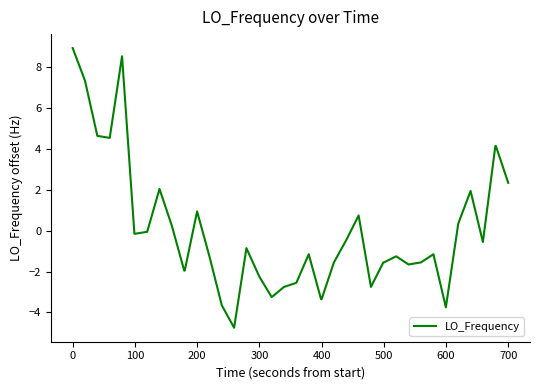

What is the maximum value shown in the chart?

9.0